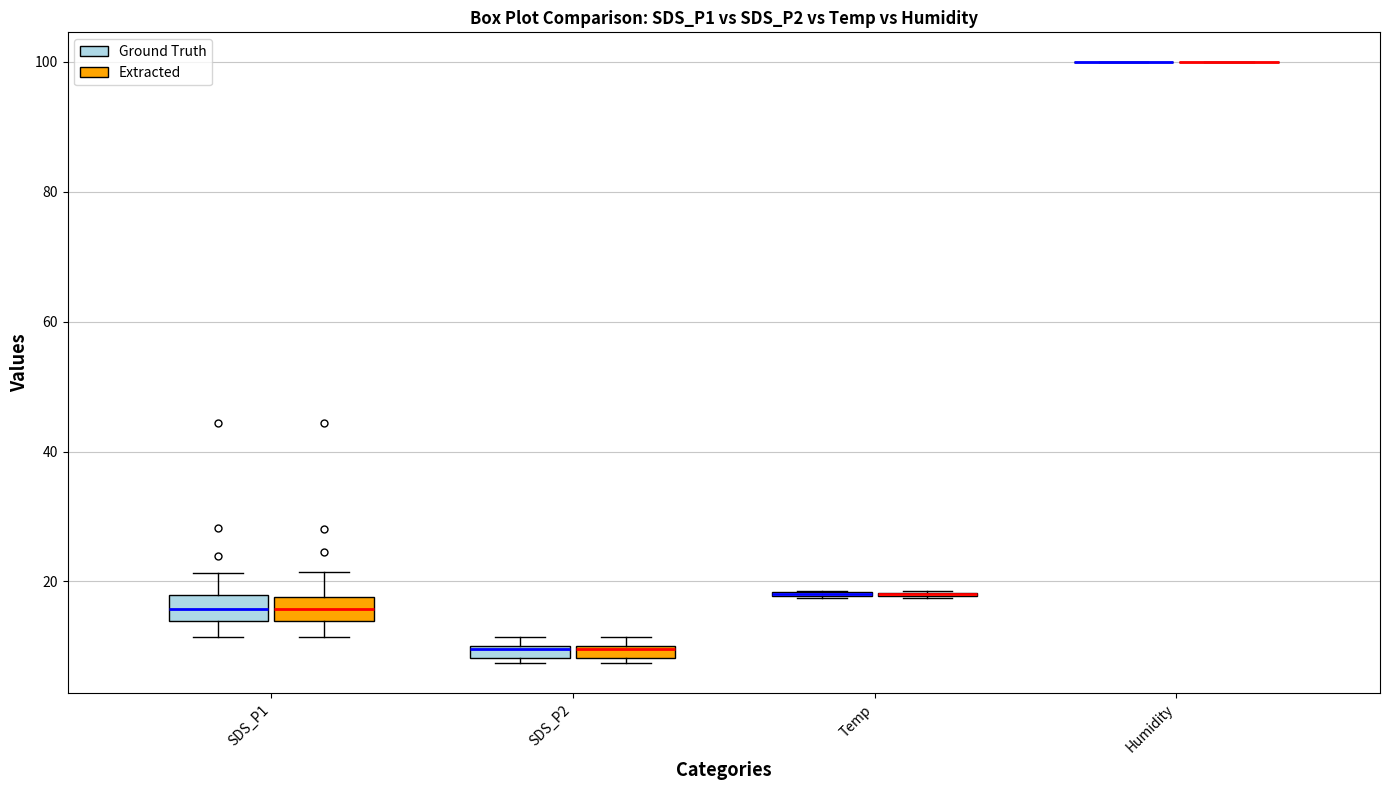

Where does the median line of the box for SDS_P1 (Ground Truth) sit on the y-axis? The values are not printed on the chart, so give them approximately, as read against the axis.

16